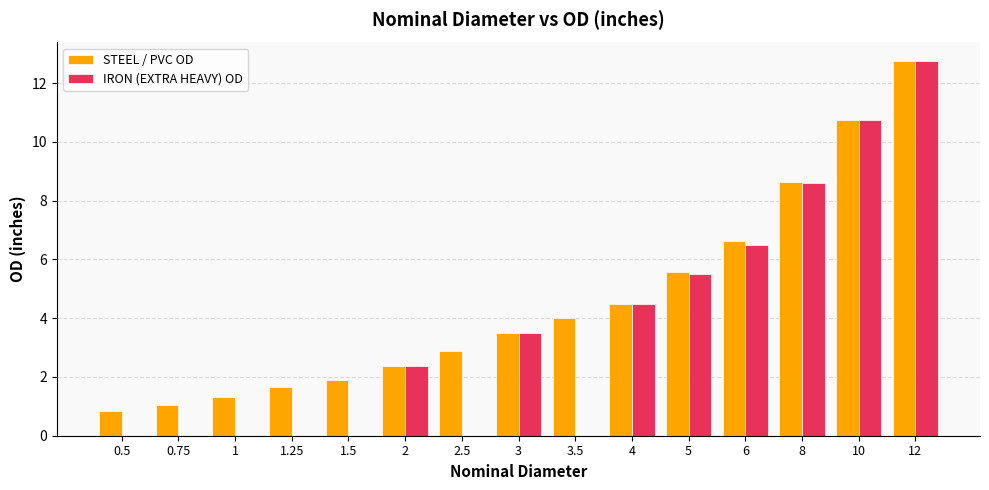

Which category has the highest value in the IRON (EXTRA HEAVY) OD series?

12